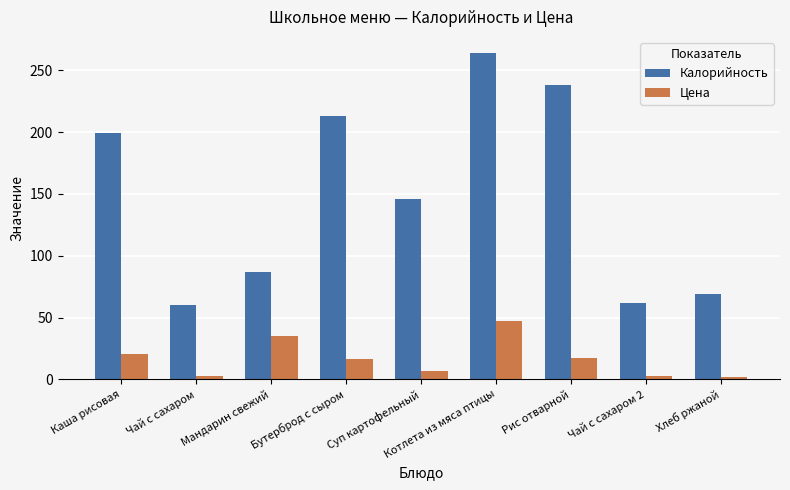

Between Каша рисовая and Суп картофельный, which series saw the biggest shift?

Калорийность